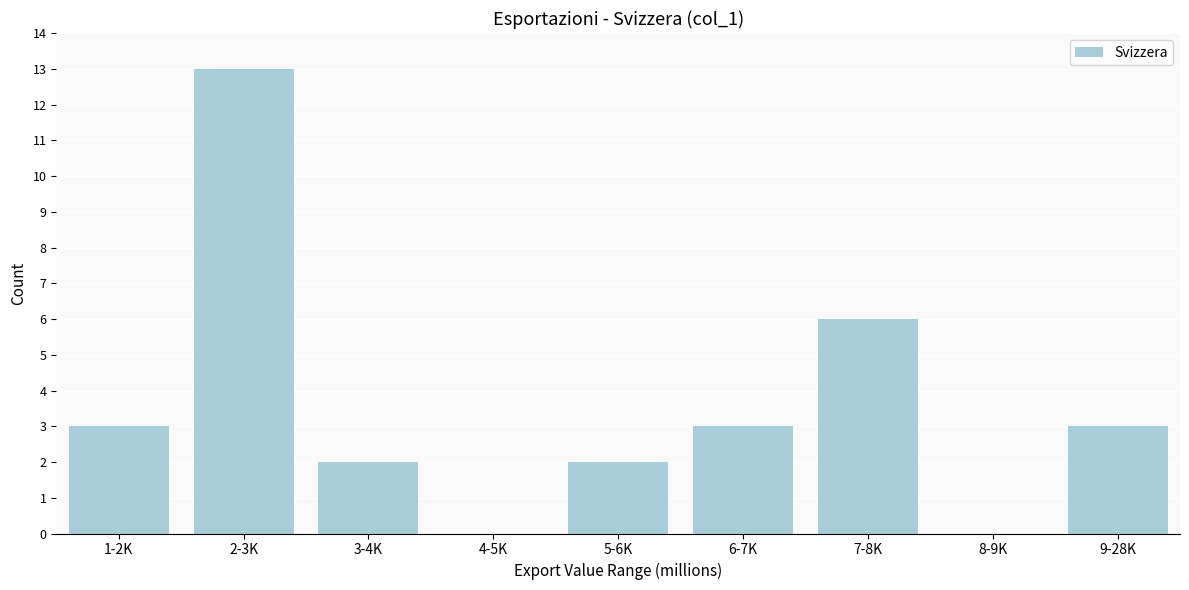

Reading right to left, transcribe all the data shown in this chart.

9-28K=3	8-9K=0	7-8K=6	6-7K=3	5-6K=2	4-5K=0	3-4K=2	2-3K=13	1-2K=3